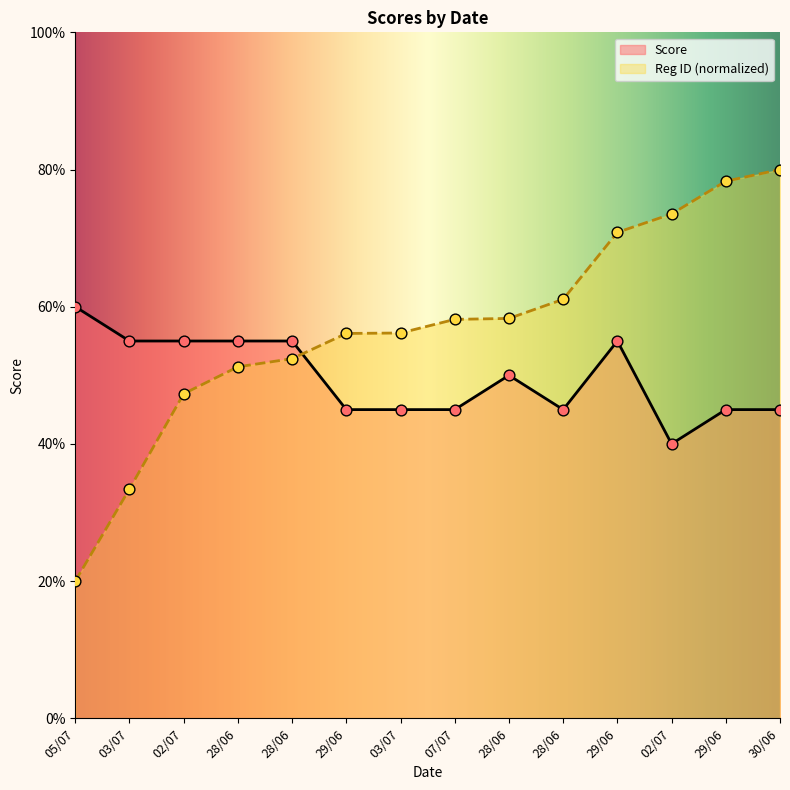

Which series contains the lowest Y value?

Registration ID